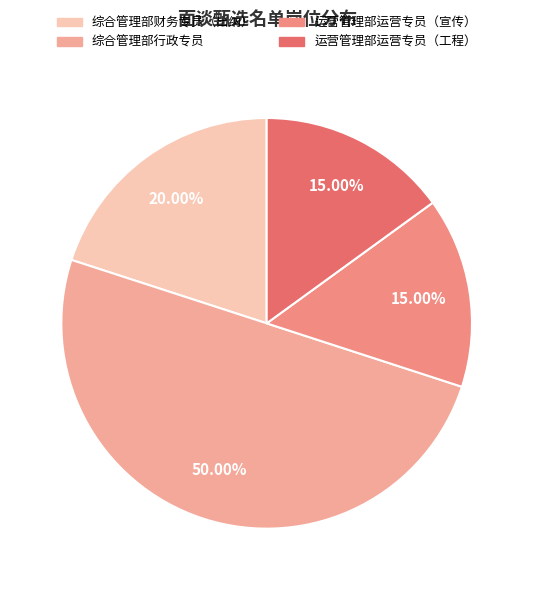

True or false: 运营管理部运营专员（工程） accounts for 15% of the total.

True